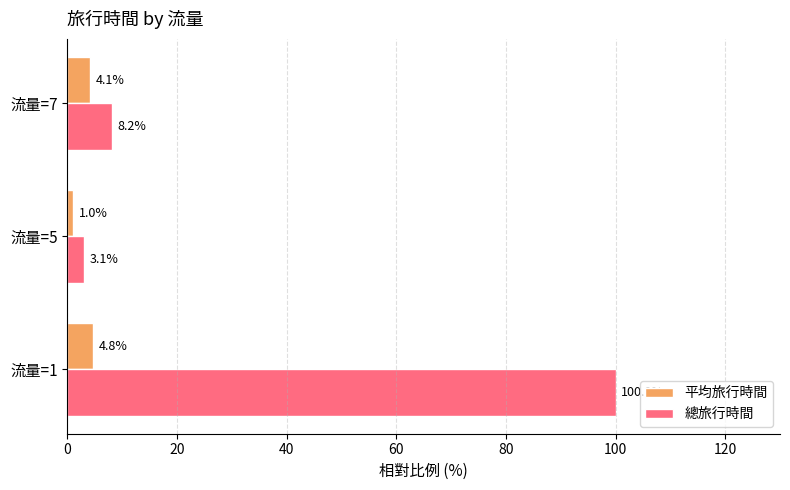

What is the total value across all series at 流量=1?

104.8